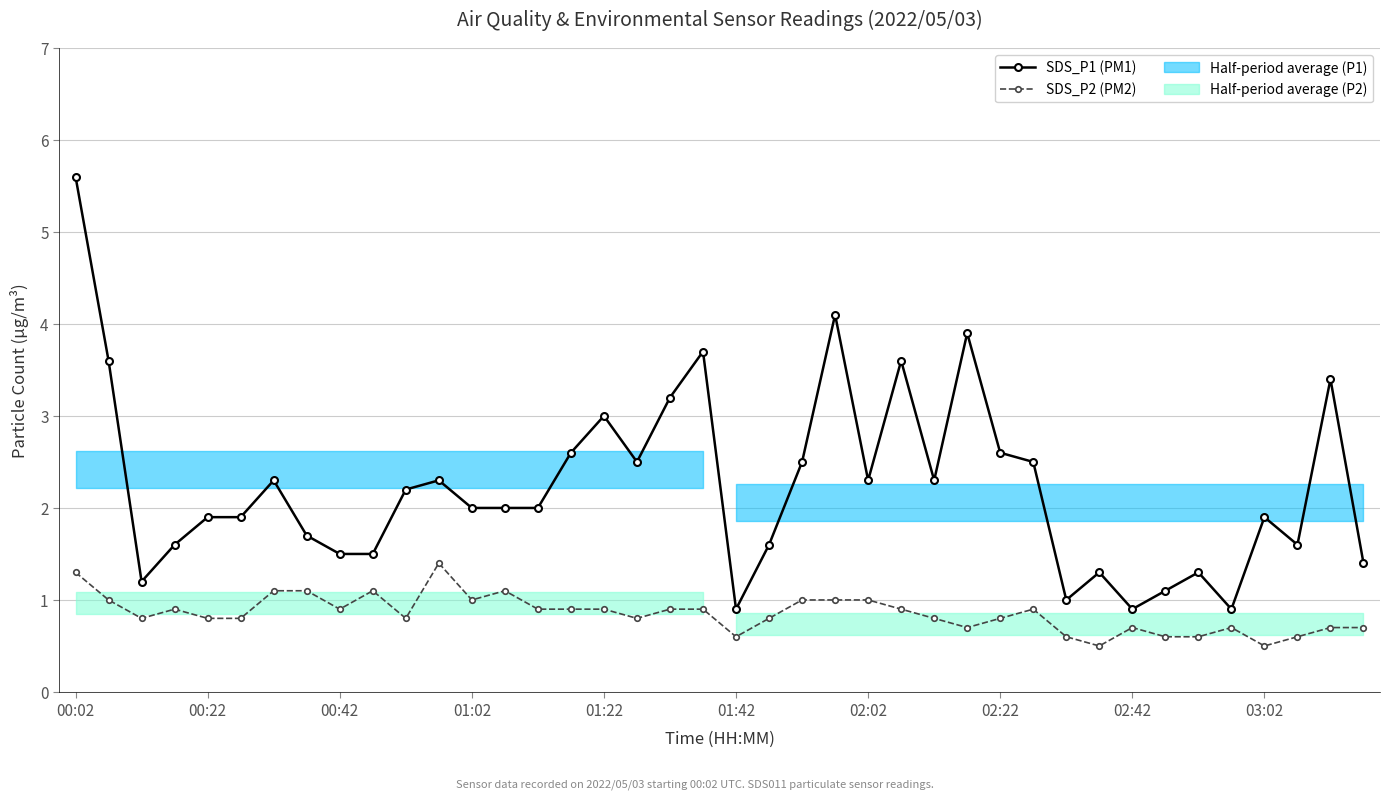

Rank the series at 10 from highest to lowest value.

SDS_P1 (PM1), SDS_P2 (PM2)